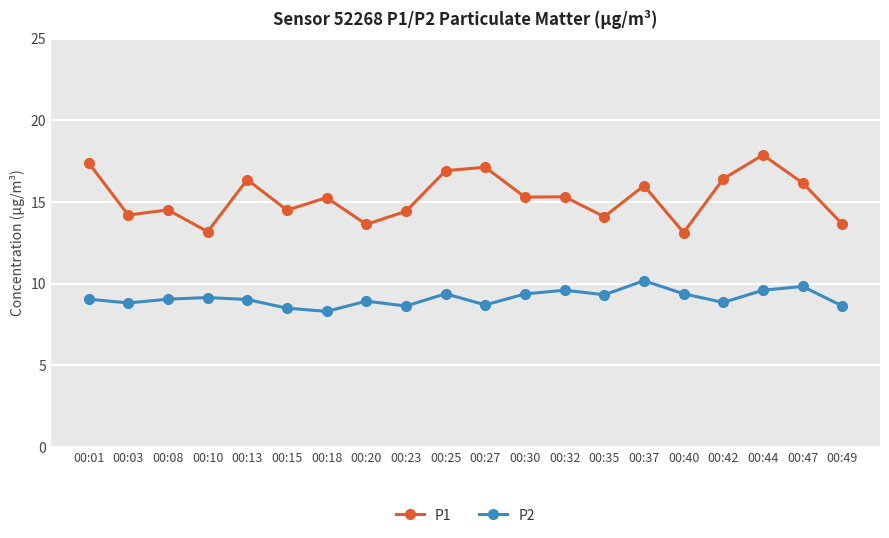

How many lines are shown in the chart?

2